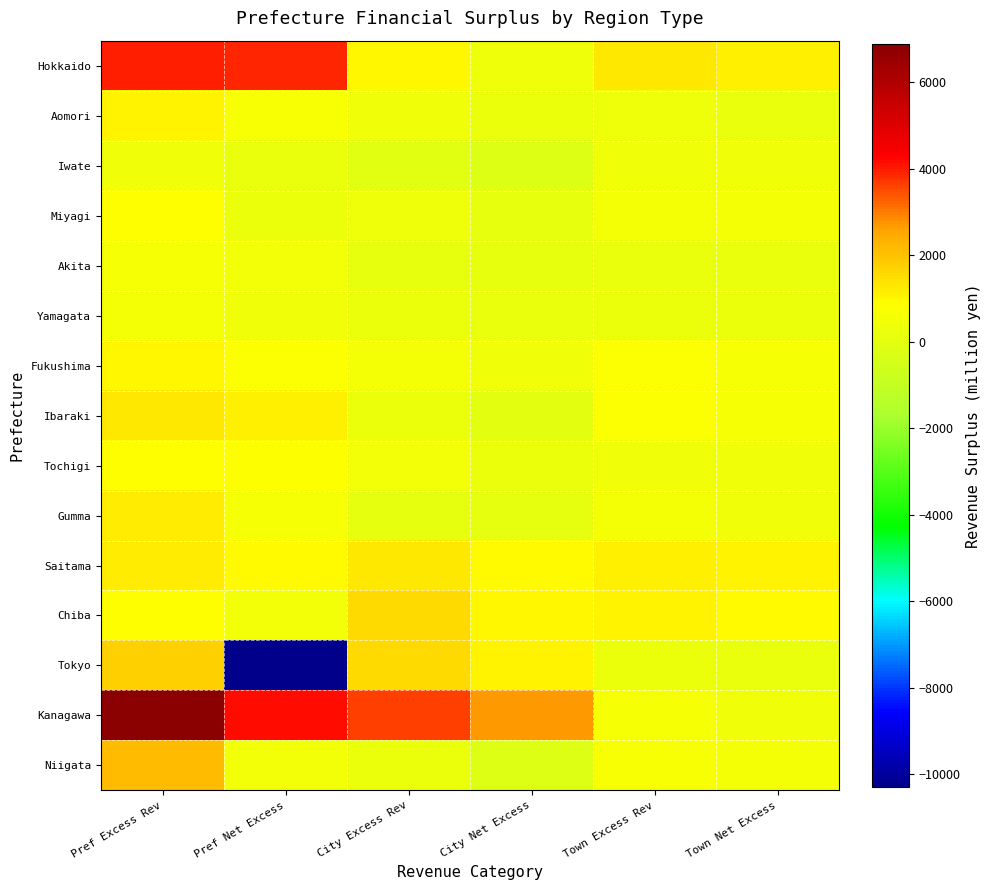

At Town Excess Rev, list the series in order from smallest to largest.

Akita, Tokyo, Yamagata, Aomori, Tochigi, Iwate, Gumma, Miyagi, Kanagawa, Niigata, Fukushima, Ibaraki, Chiba, Saitama, Hokkaido